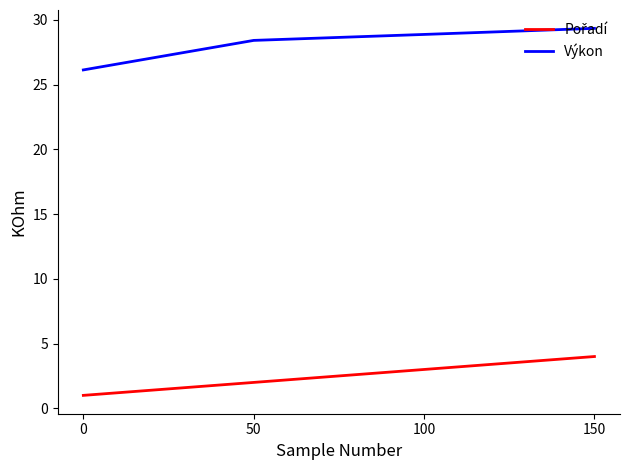

At which category is the sum across all series the highest?

150